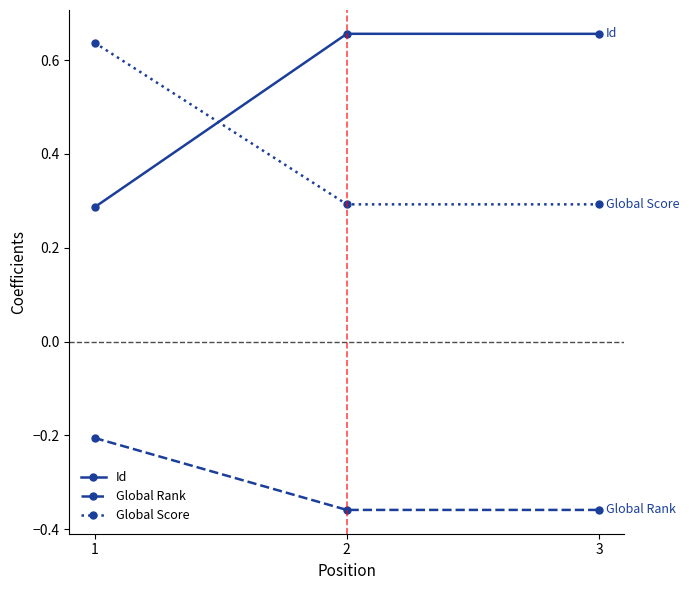

What is the spread (max minus min) of values at 1?

0.8